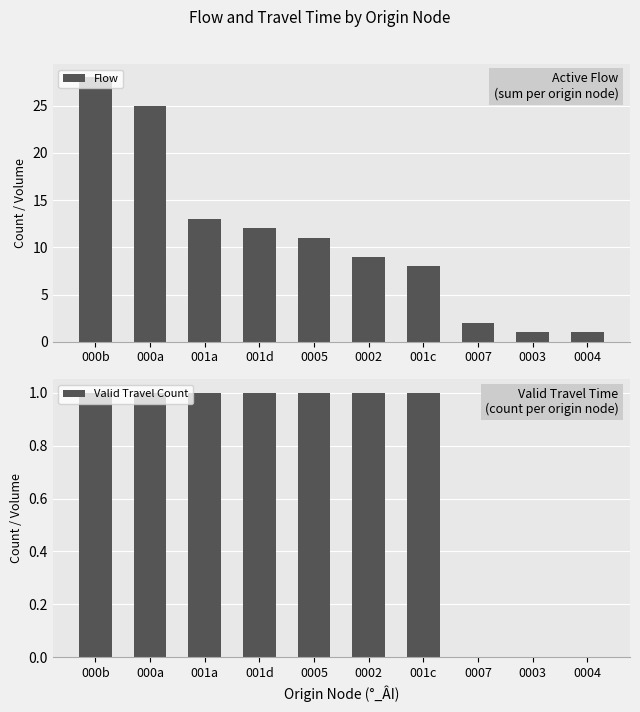

Is it true that Valid Travel Count equals 0 at 0007?

True